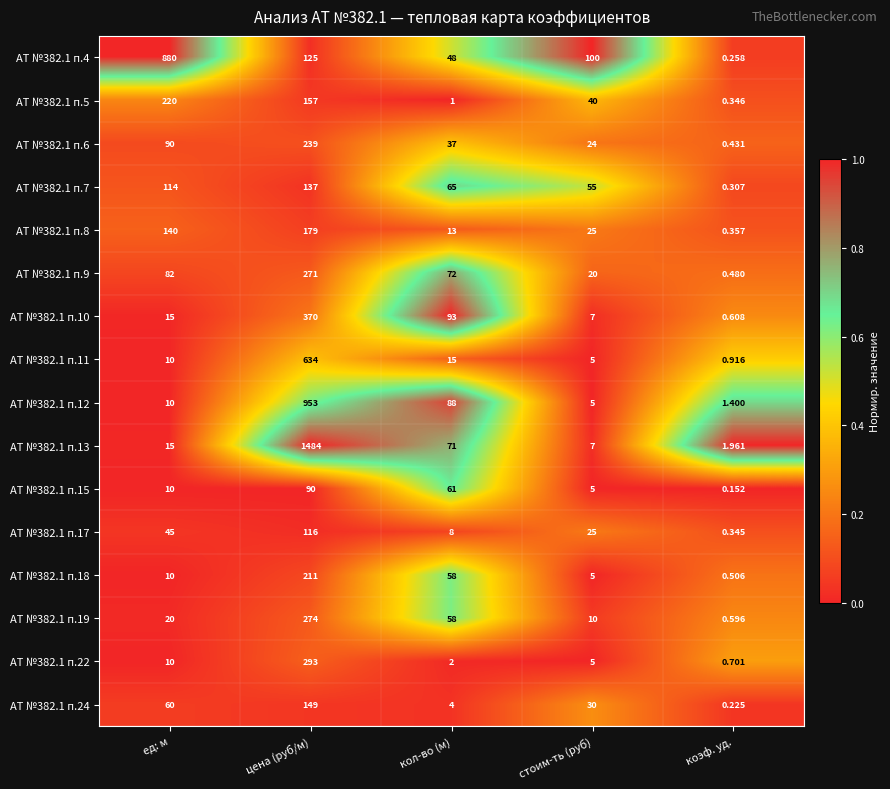

At which label does АТ №382.1 п.24 first exceed 30?

ед: м